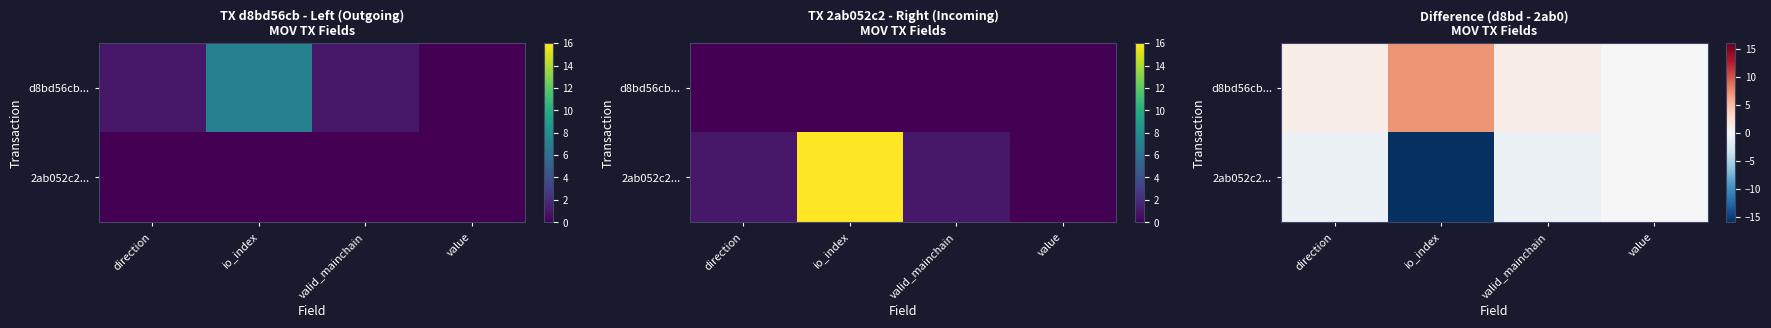

Which category has the lowest value in the d8bd56cb... series?

value